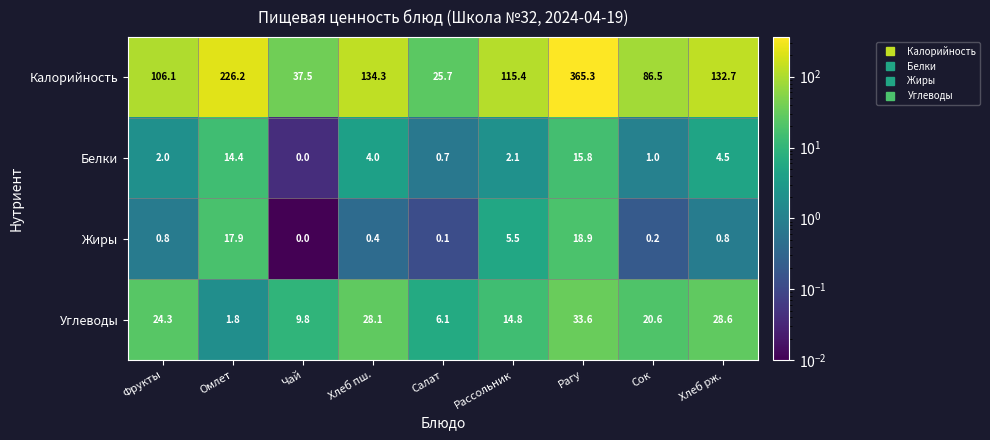

What is the total value across all series at Фрукты?

133.2